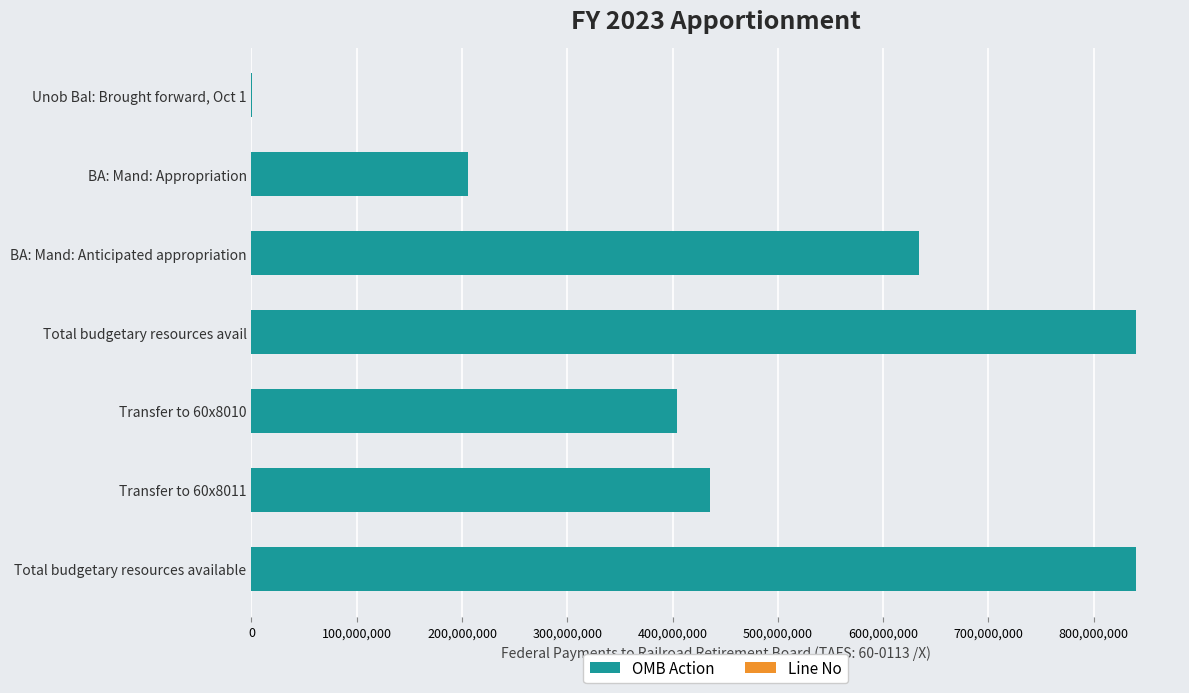

Are the bars horizontal?

Yes